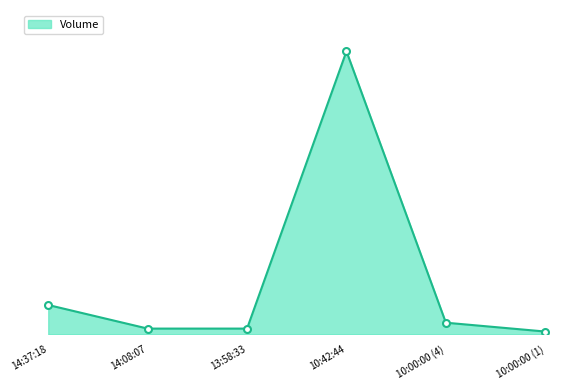

List the labels in order of value, smallest first.

10:00:00 (1), 14:08:07, 13:58:33, 10:00:00 (4), 14:37:18, 10:42:44